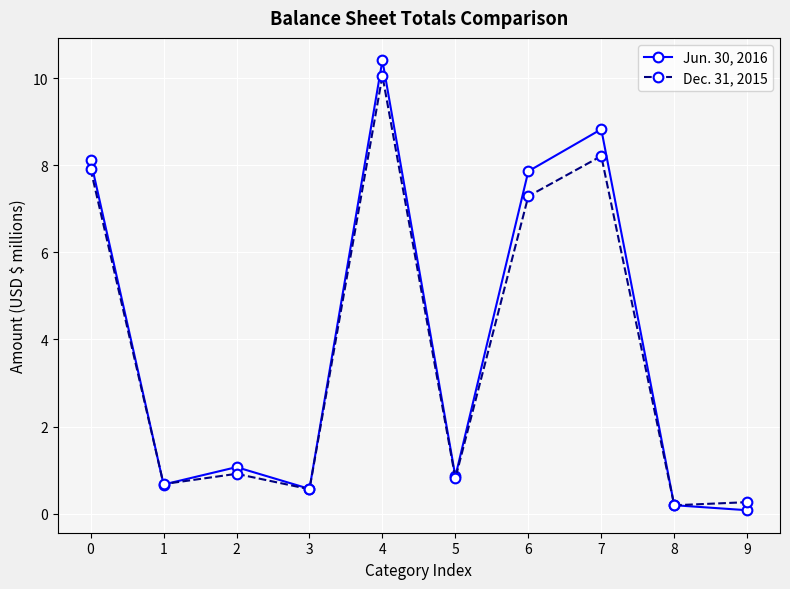

What is the minimum value for Jun. 30, 2016?

0.1